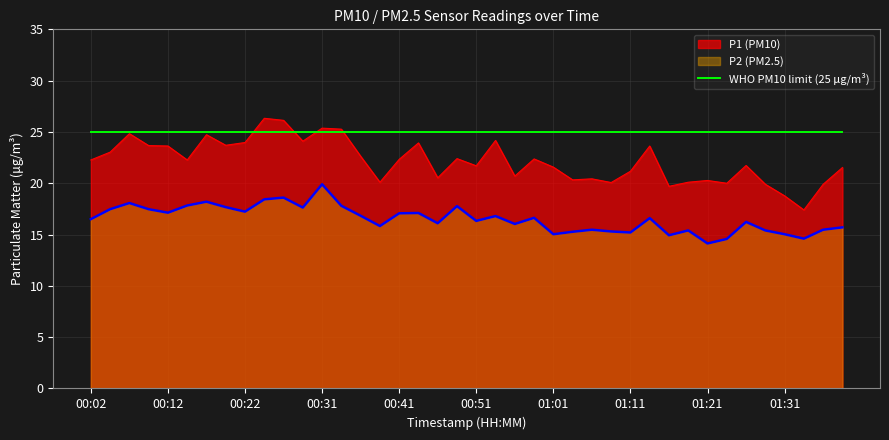

What is the value of the P1 point at the 4th from the left?

23.7